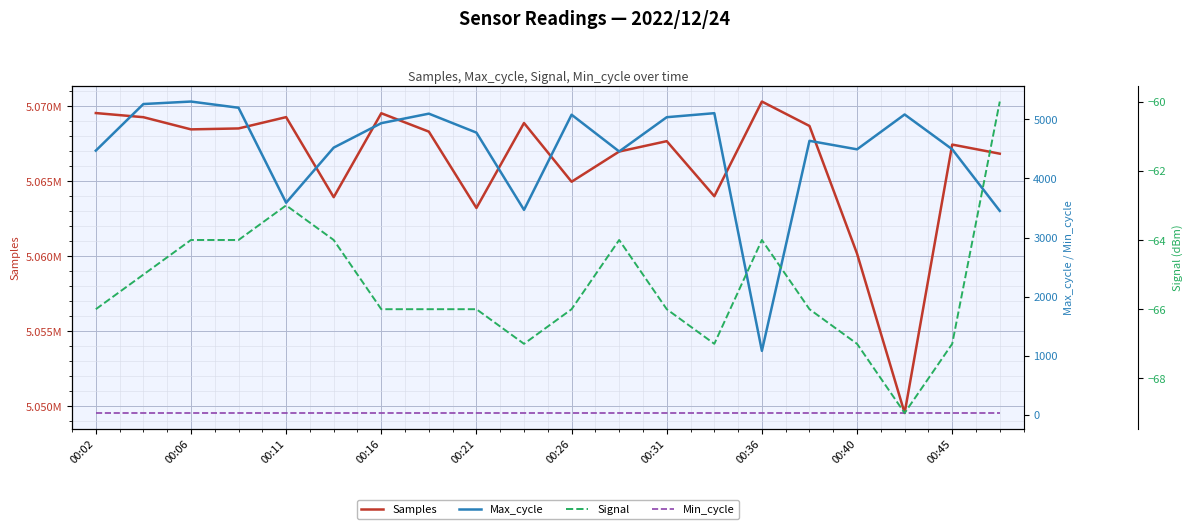

Reading left to right, what are all the values shown in this chart?

Samples: 5069555	5069279	5068466	5068528	5069284	5063940	5069543	5068315	5063221	5068890	5064971	5066986	5067679	5064003	5070323	5068694	5060171	5049533	5067451	5066843
Max_cycle: 4471	5260	5302	5197	3589	4522	4936	5097	4776	3468	5079	4457	5037	5105	1081	4637	4493	5083	4494	3451
Min_cycle: 28	28	28	28	28	28	28	28	28	28	28	28	28	28	28	28	28	28	28	28
Signal: -66	-65	-64	-64	-63	-64	-66	-66	-66	-67	-66	-64	-66	-67	-64	-66	-67	-69	-67	-60